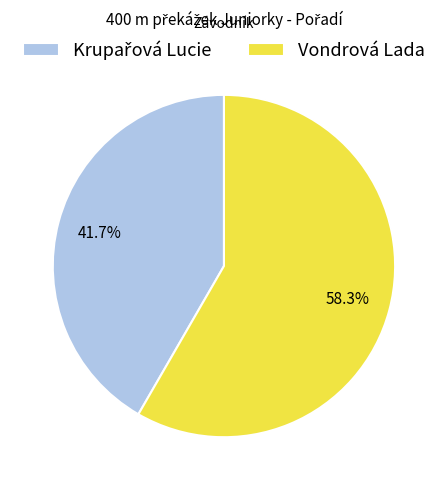

Does any single category account for the majority?

Yes